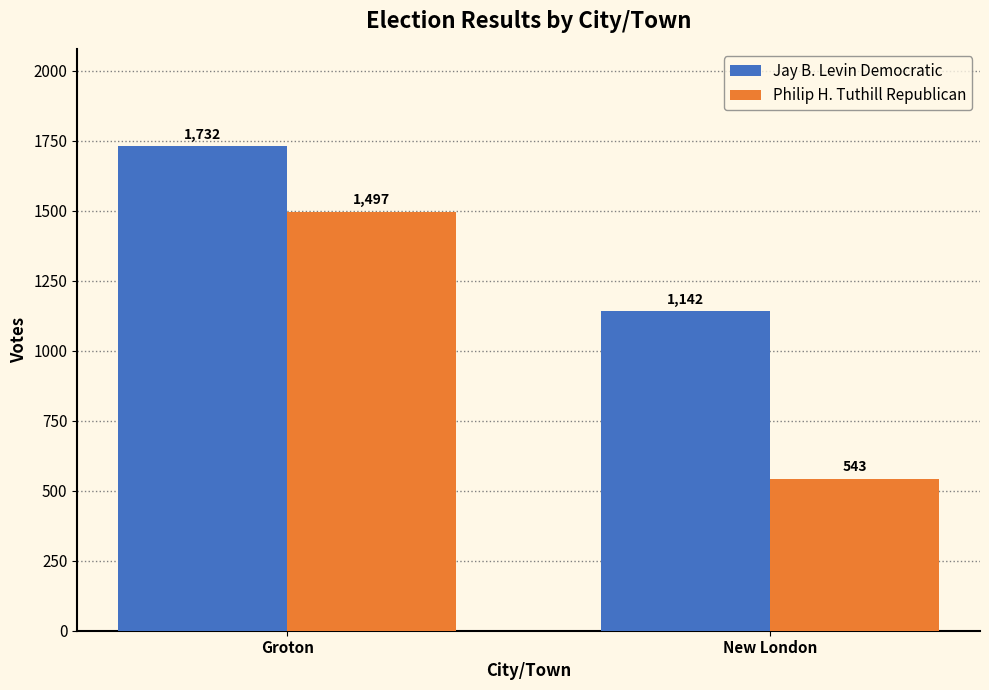

What is the greatest value displayed?

1732